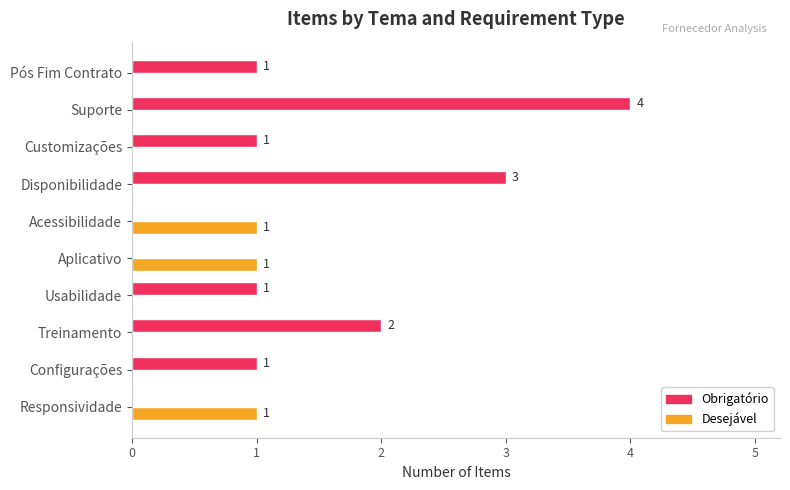

What is the maximum value shown in the chart?

4